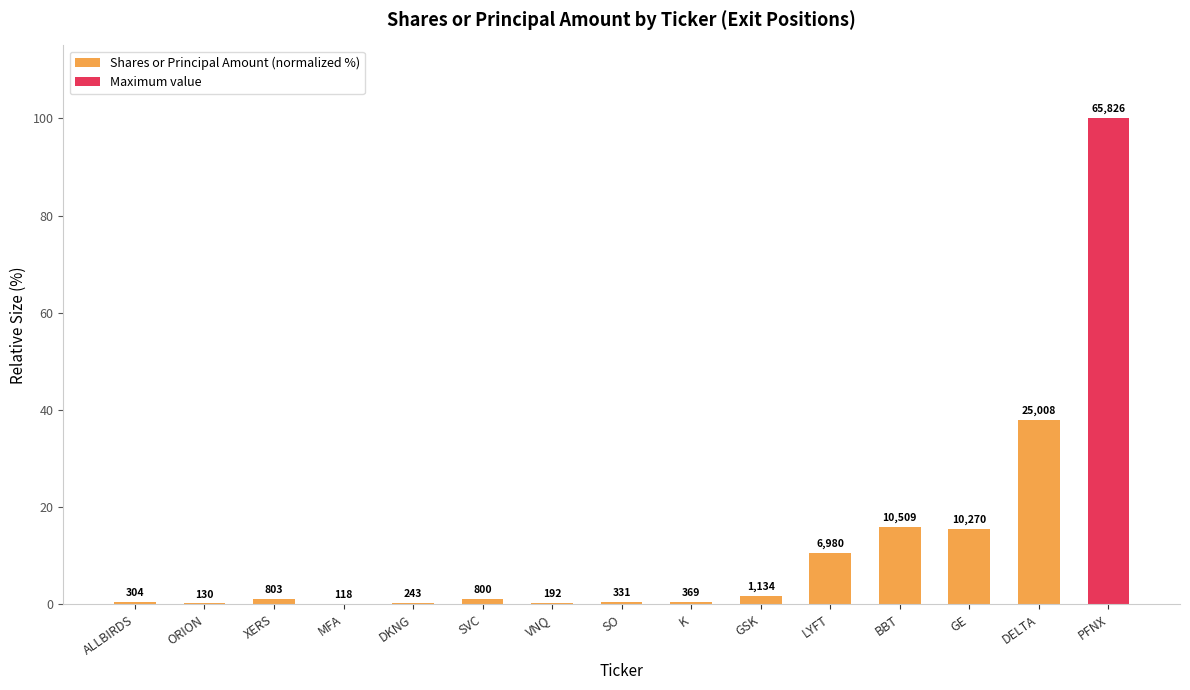

Count the number of categories in the chart.

15